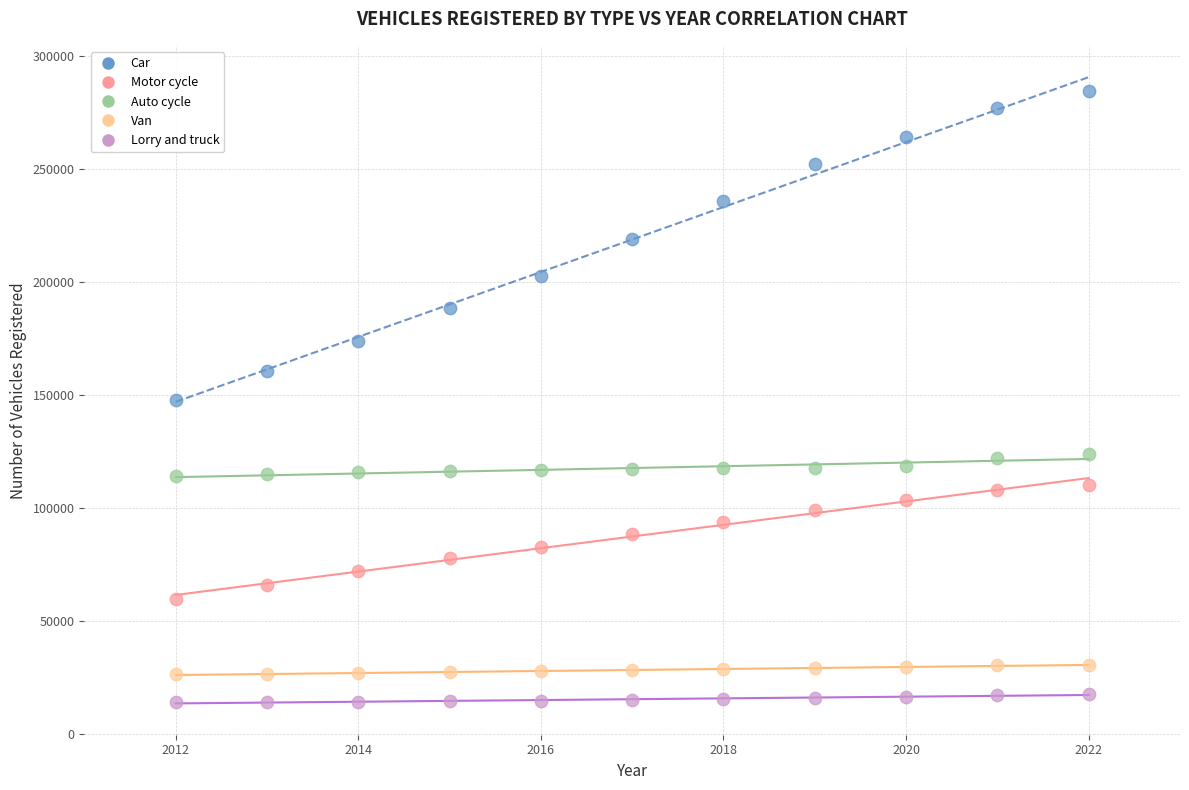

Across all data points, what is the range of X values (max minus min)?

10